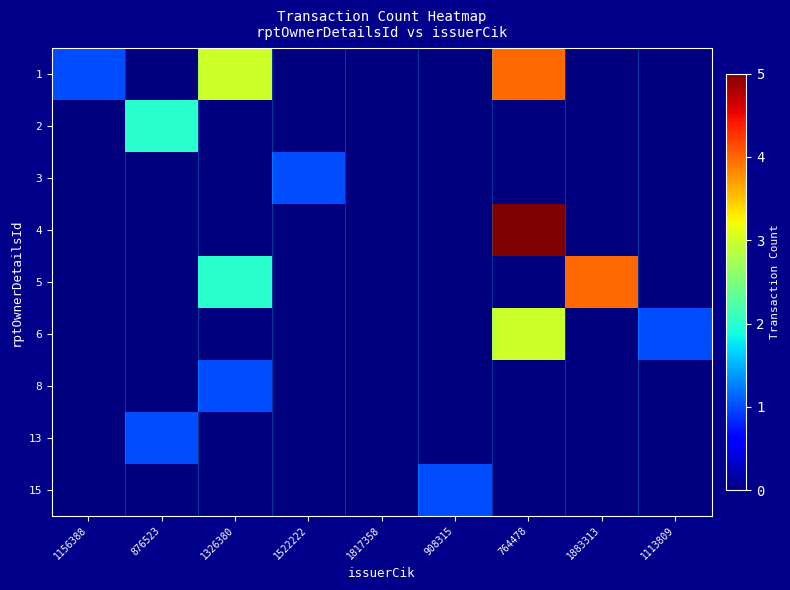

Reading left to right, transcribe all the data shown in this chart.

1: 1156388=1	876523=0	1326380=3	1522222=0	1817358=0	908315=0	764478=4	1883313=0	1113809=0
2: 1156388=0	876523=2	1326380=0	1522222=0	1817358=0	908315=0	764478=0	1883313=0	1113809=0
3: 1156388=0	876523=0	1326380=0	1522222=1	1817358=0	908315=0	764478=0	1883313=0	1113809=0
4: 1156388=0	876523=0	1326380=0	1522222=0	1817358=0	908315=0	764478=5	1883313=0	1113809=0
5: 1156388=0	876523=0	1326380=2	1522222=0	1817358=0	908315=0	764478=0	1883313=4	1113809=0
6: 1156388=0	876523=0	1326380=0	1522222=0	1817358=0	908315=0	764478=3	1883313=0	1113809=1
8: 1156388=0	876523=0	1326380=1	1522222=0	1817358=0	908315=0	764478=0	1883313=0	1113809=0
13: 1156388=0	876523=1	1326380=0	1522222=0	1817358=0	908315=0	764478=0	1883313=0	1113809=0
15: 1156388=0	876523=0	1326380=0	1522222=0	1817358=0	908315=1	764478=0	1883313=0	1113809=0